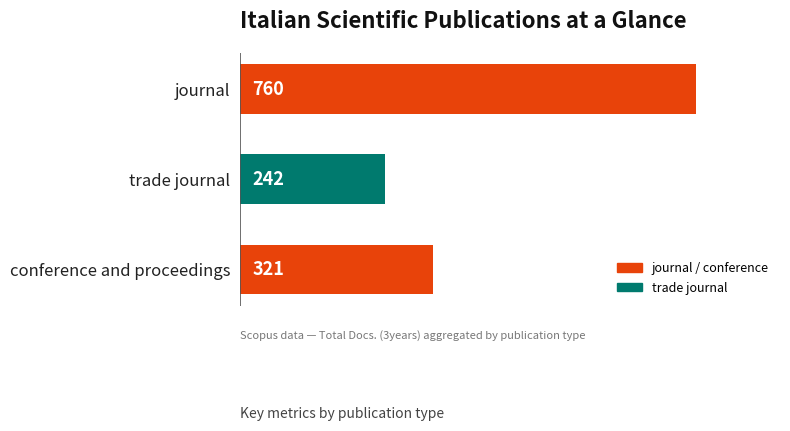

What position from the right is journal?

3